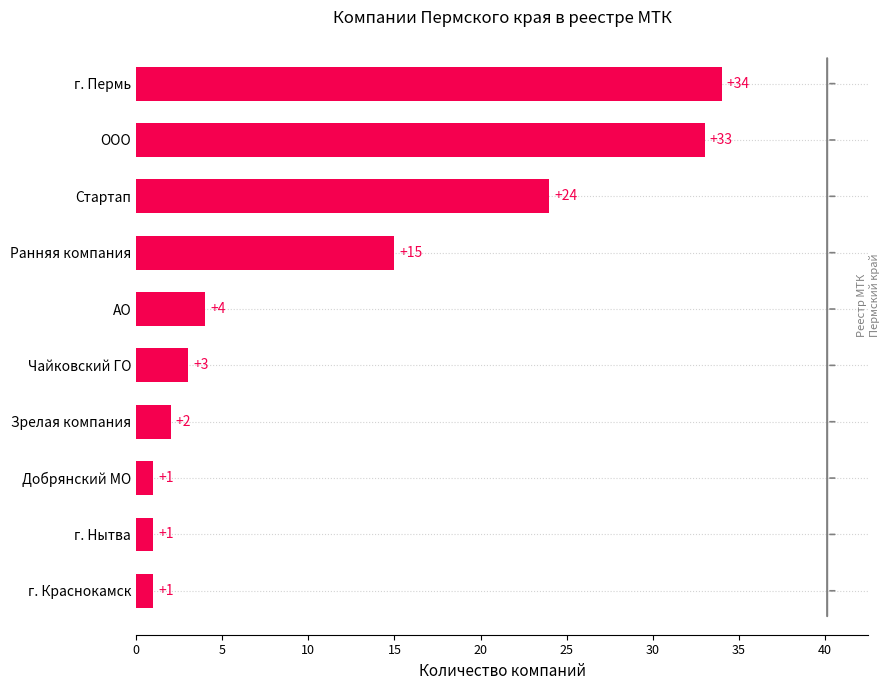

Are the bars grouped side by side (vs. stacked)?

No